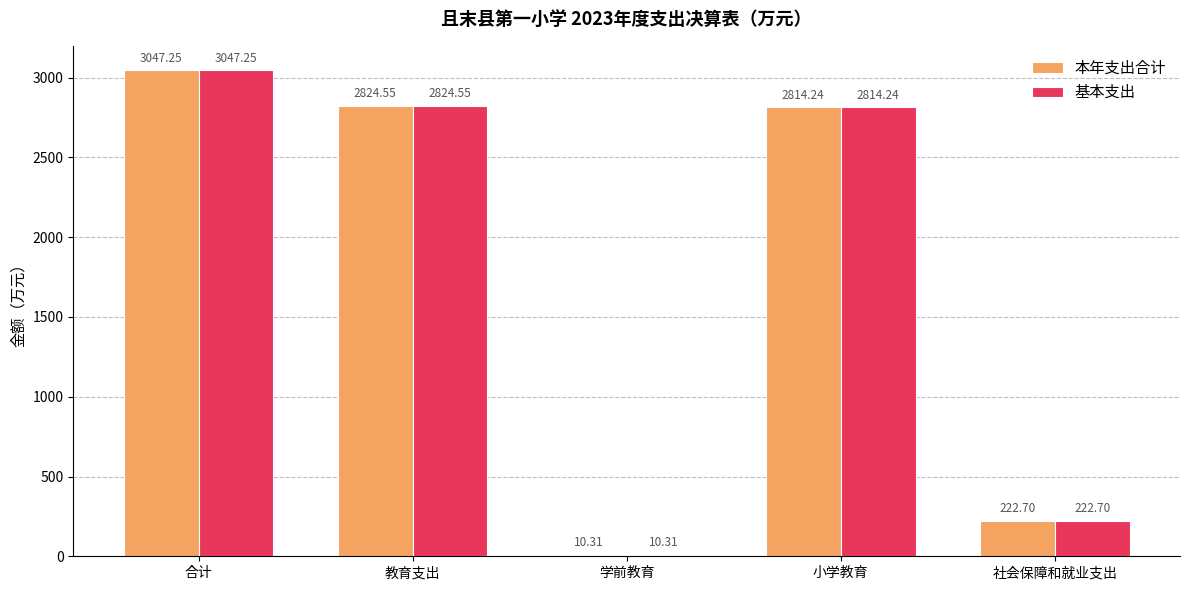

What are all the series names shown in the legend?

本年支出合计, 基本支出